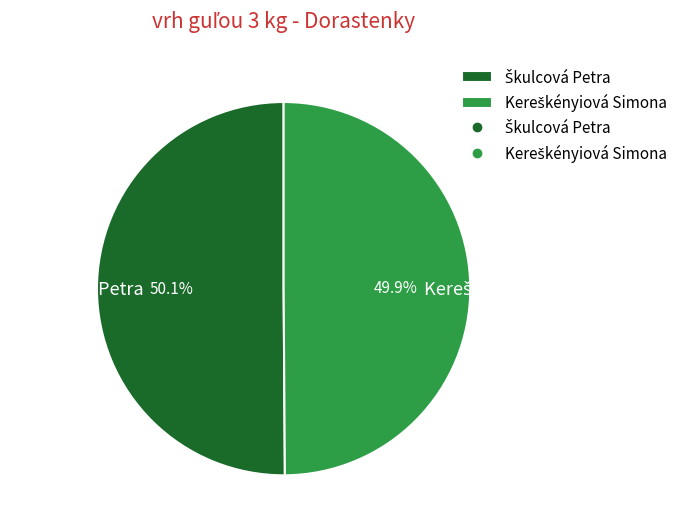

Is there a majority slice in this chart?

Yes